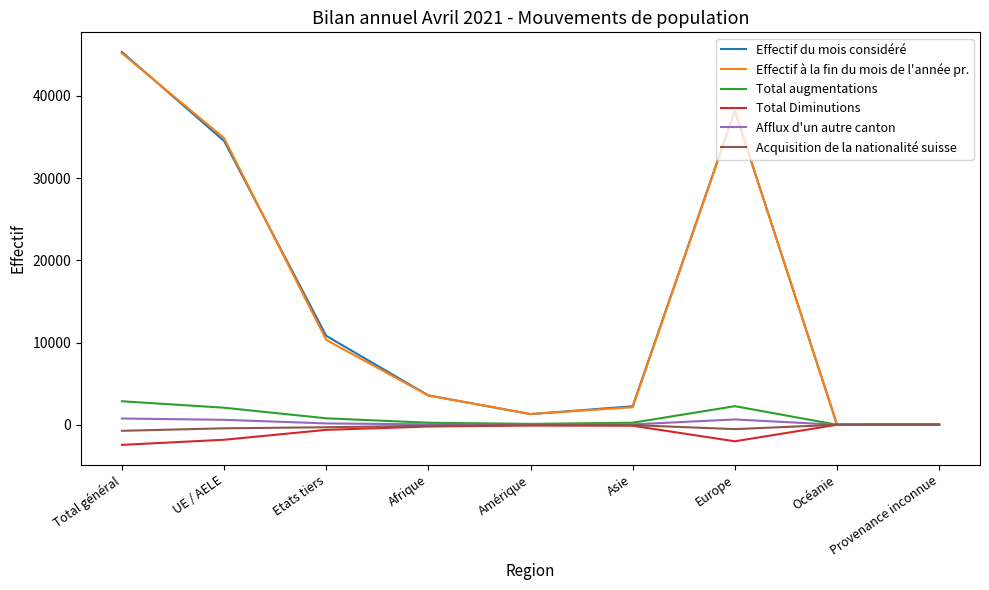

How many categories are shown in the chart?

9